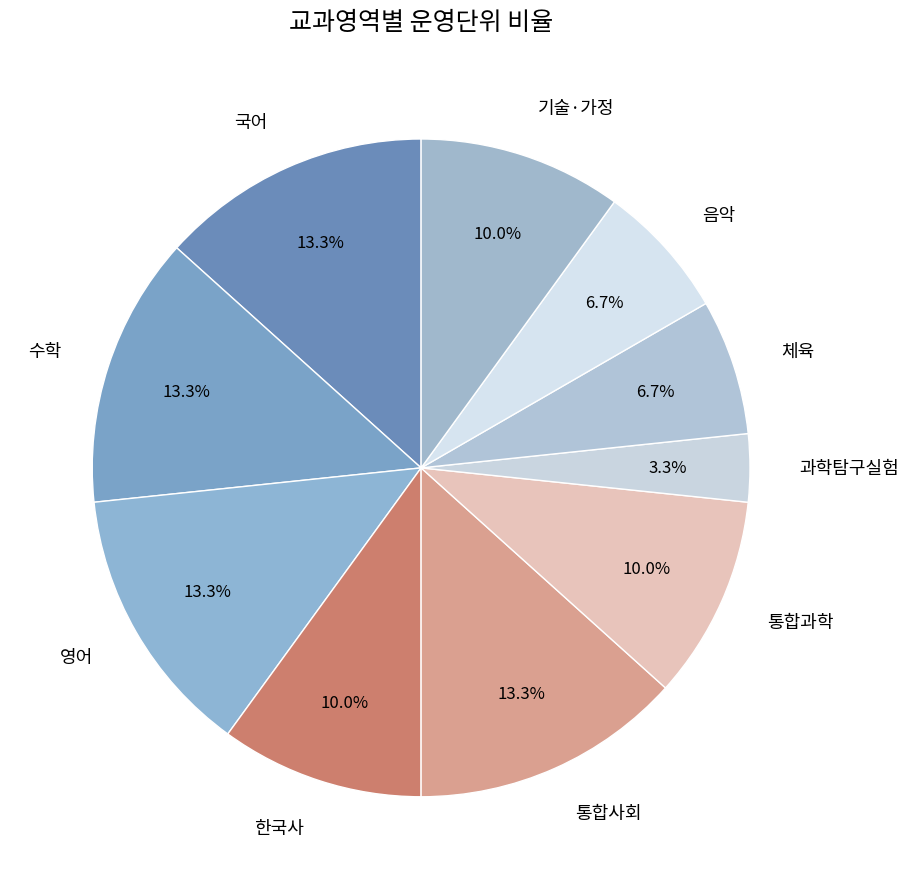

What is the ratio of the value at 통합사회 to the value at 기술·가정?

1.3